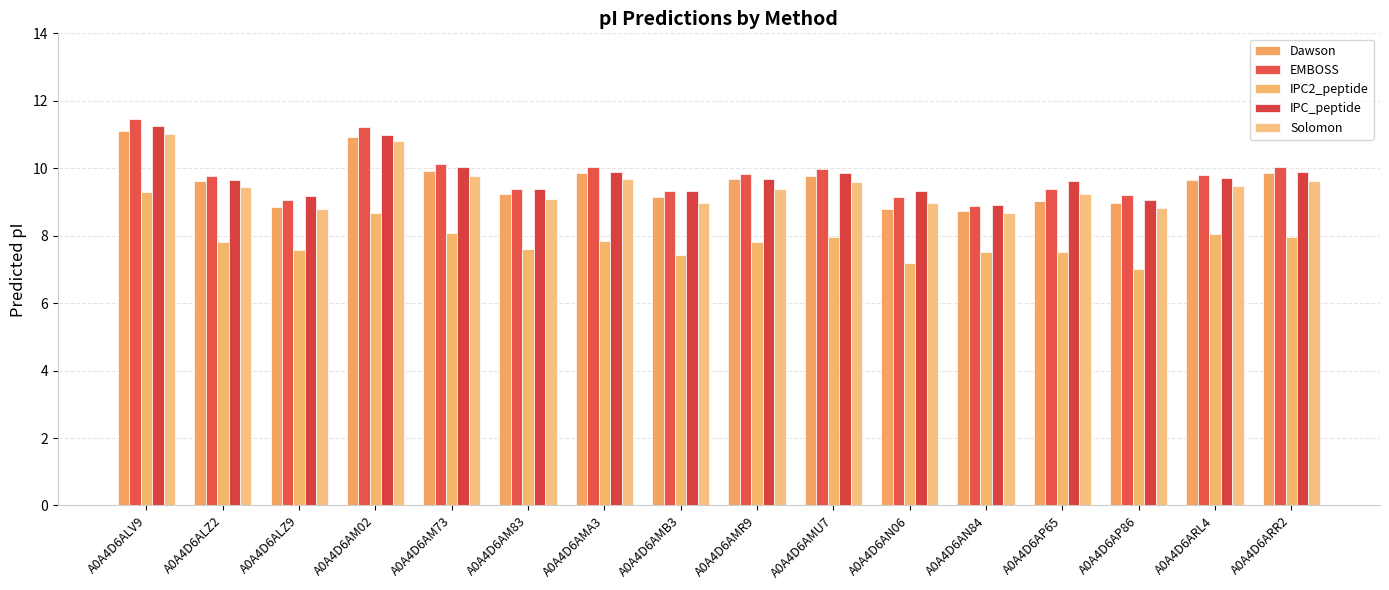

What position from the left is A0A4D6AMU7?

10